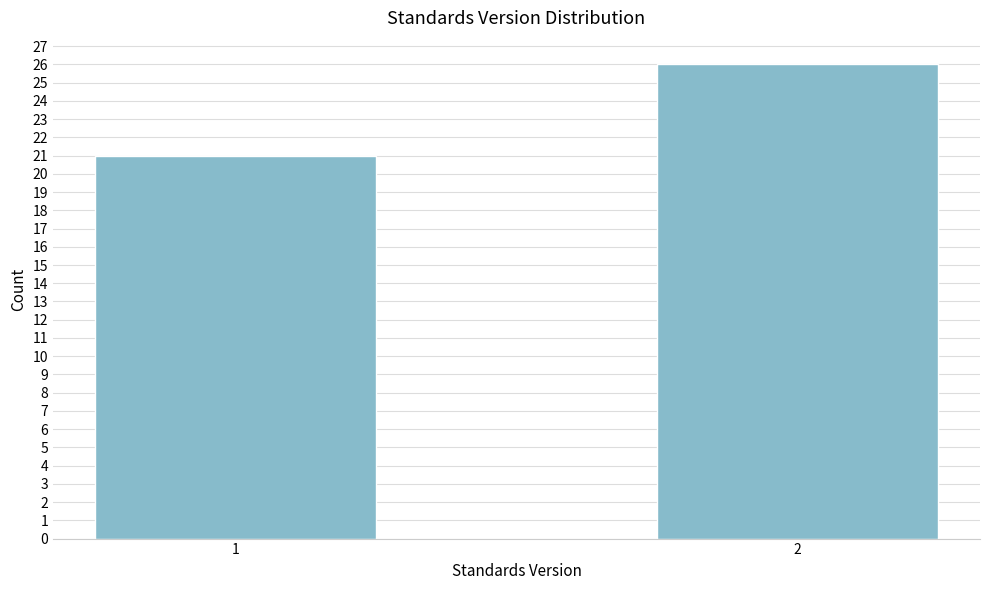

Reading right to left, transcribe all the data shown in this chart.

26	21